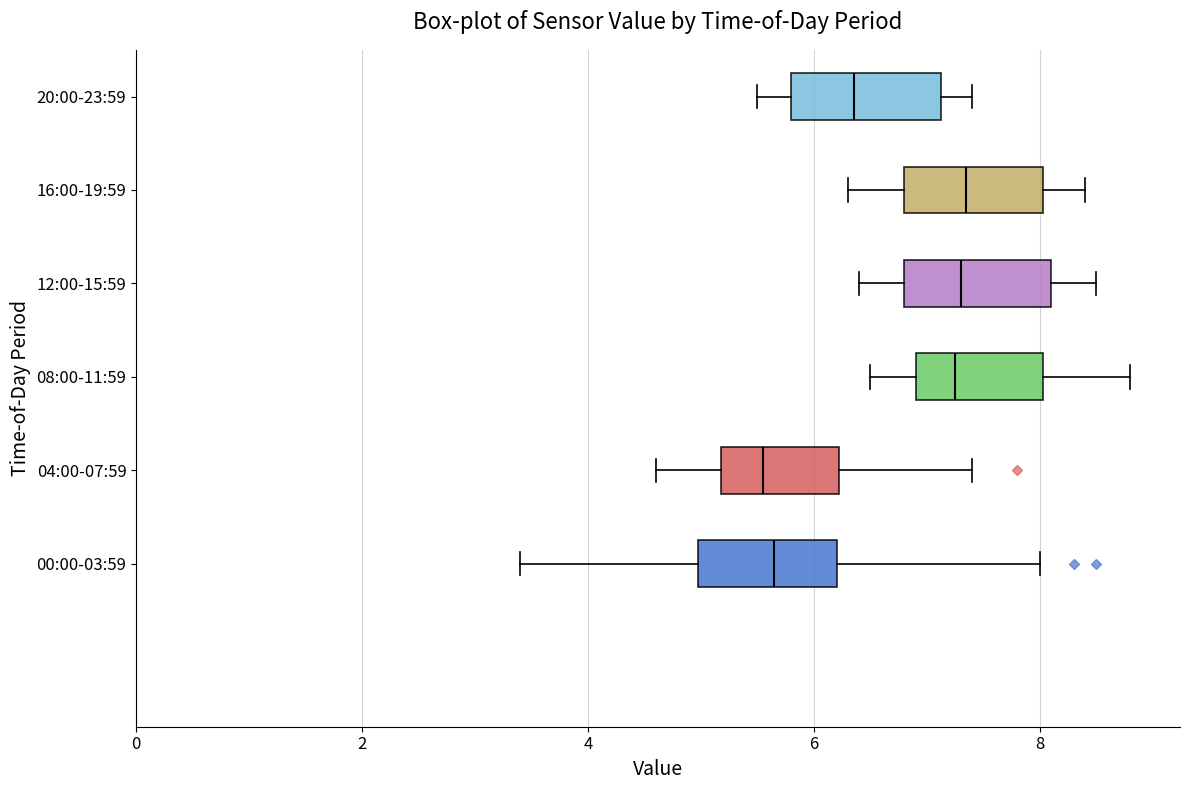

Where does the median line of the box for 16:00-19:59 sit on the x-axis? The values are not printed on the chart, so give them approximately, as read against the axis.

7.4